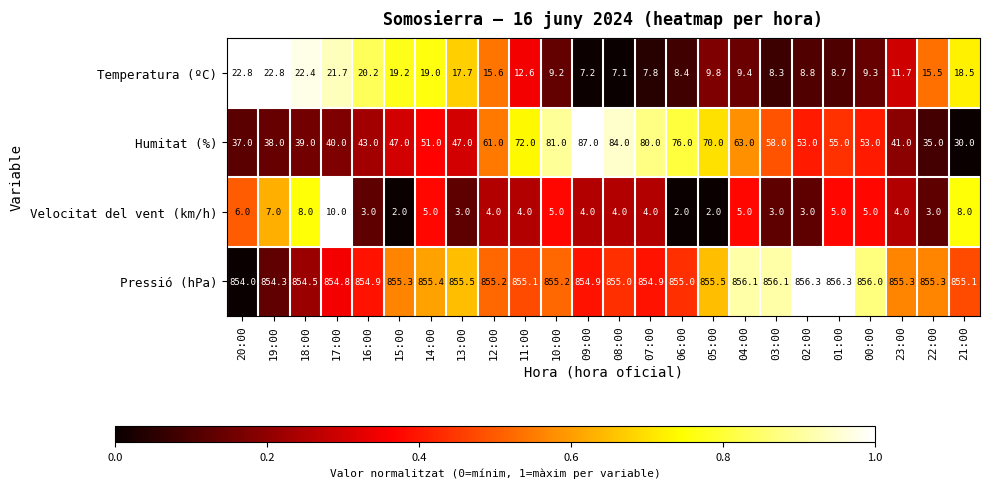

Is it true that Humitat (%) equals 27.3 at 17:00?

False